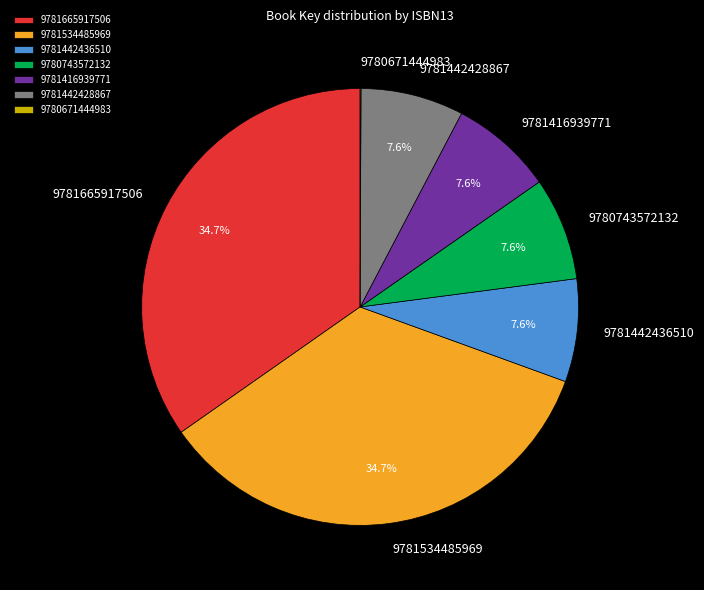

Does 9781534485969 account for over 50% of the chart?

No